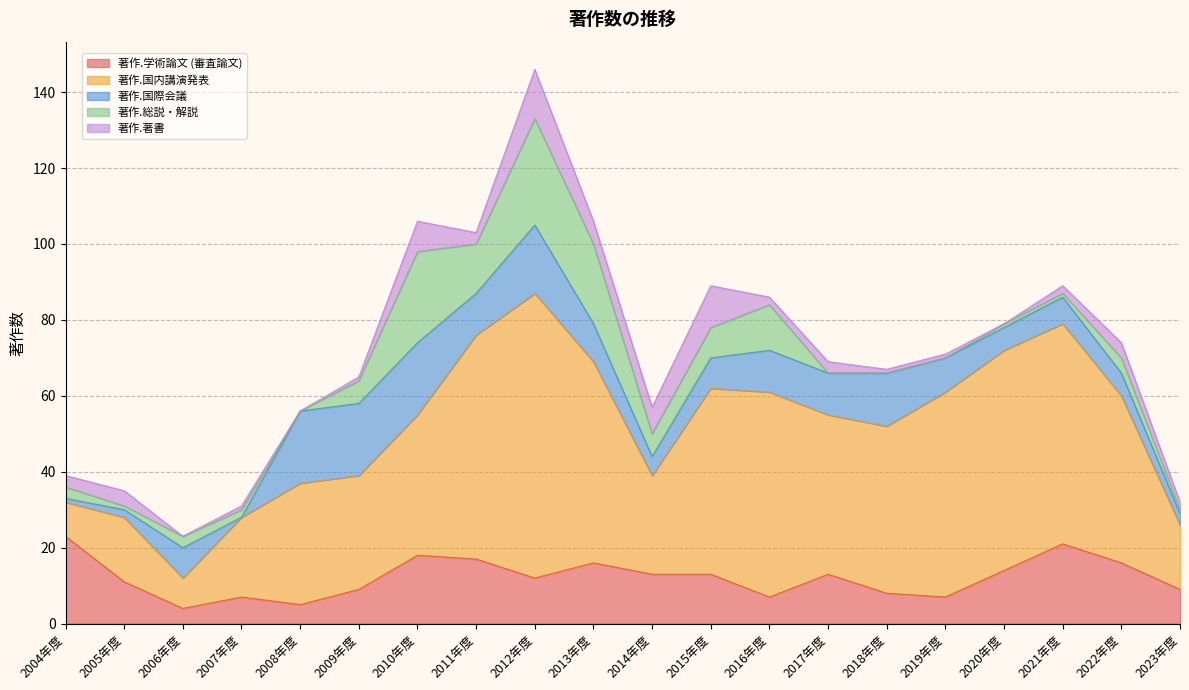

Where is the first local maximum for 著作.国内講演発表?

2005年度